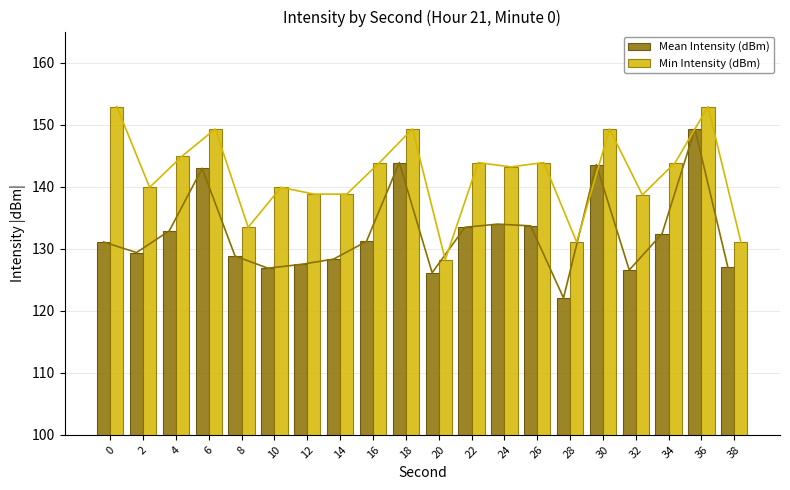

How many groups of bars are there?

20